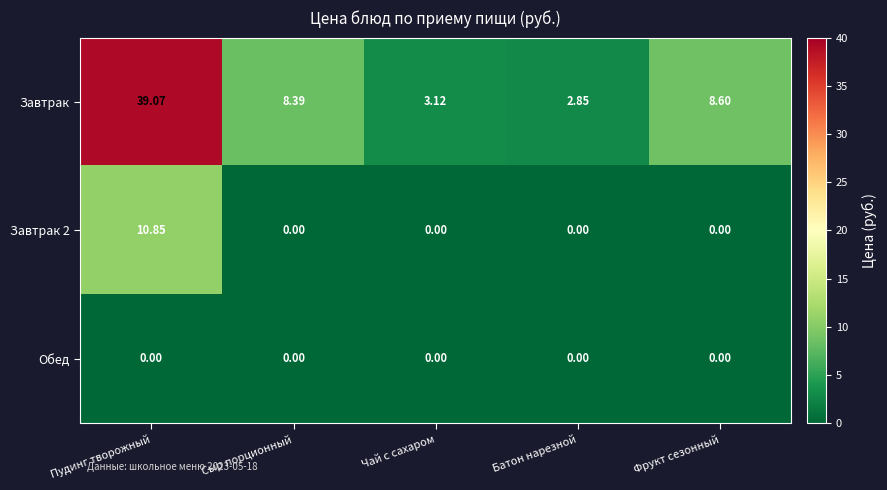

Which series changed the most between Батон нарезной and Фрукт сезонный?

Завтрак